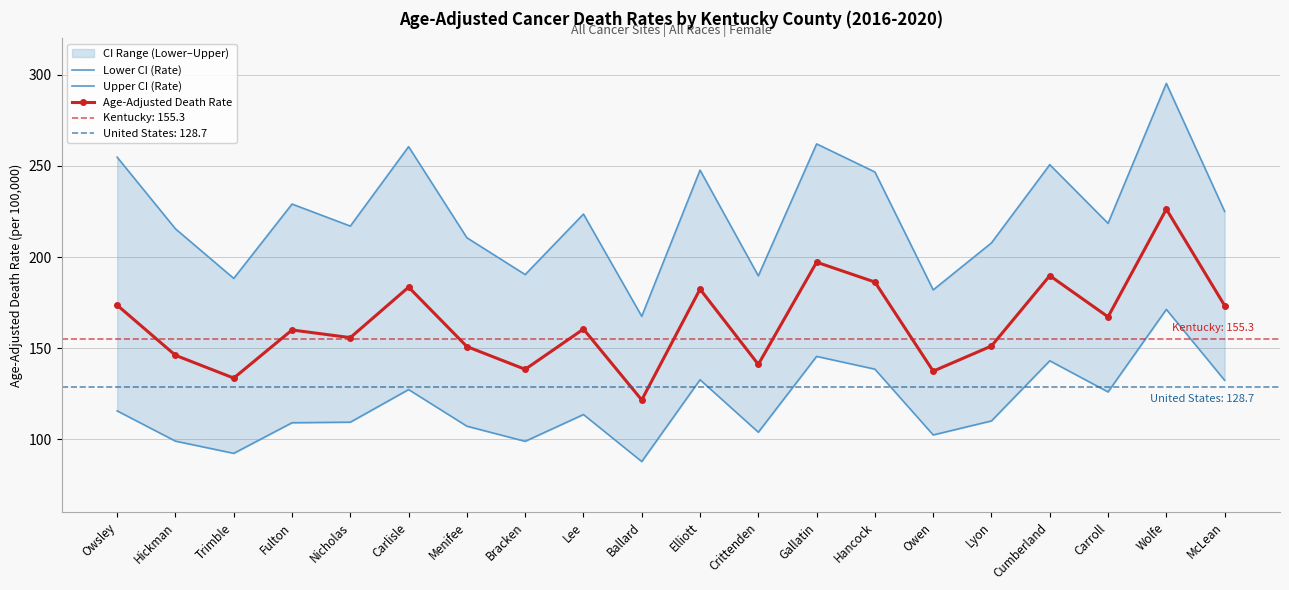

Where is the first local minimum for Age-Adjusted Death Rate?

Trimble